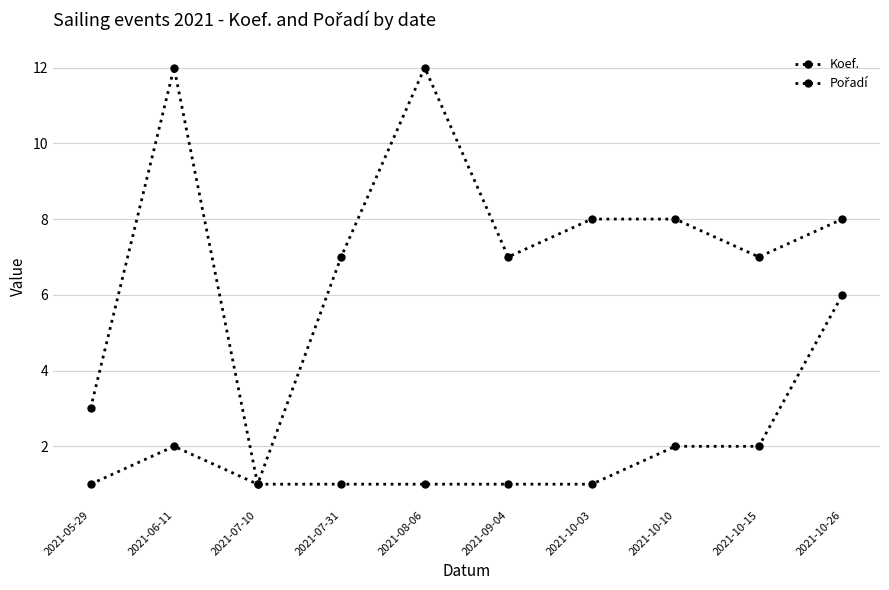

Which series has the largest range (max minus min)?

Koef.